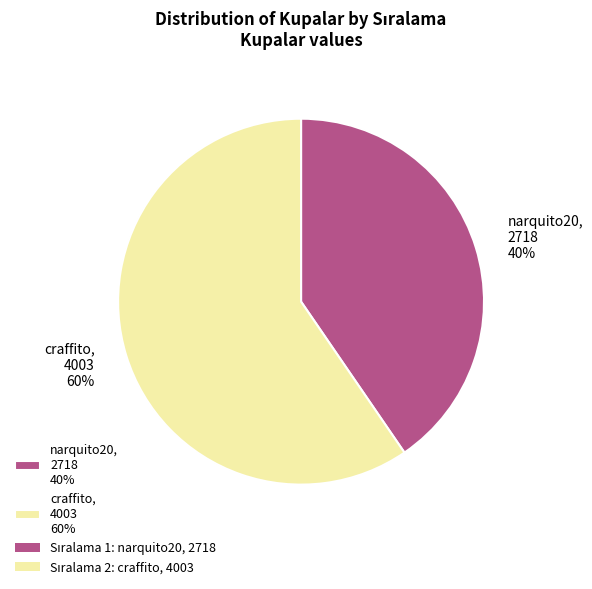

Do narquito20, 2718 40% and craffito, 4003 60% together represent more than half of the pie?

Yes